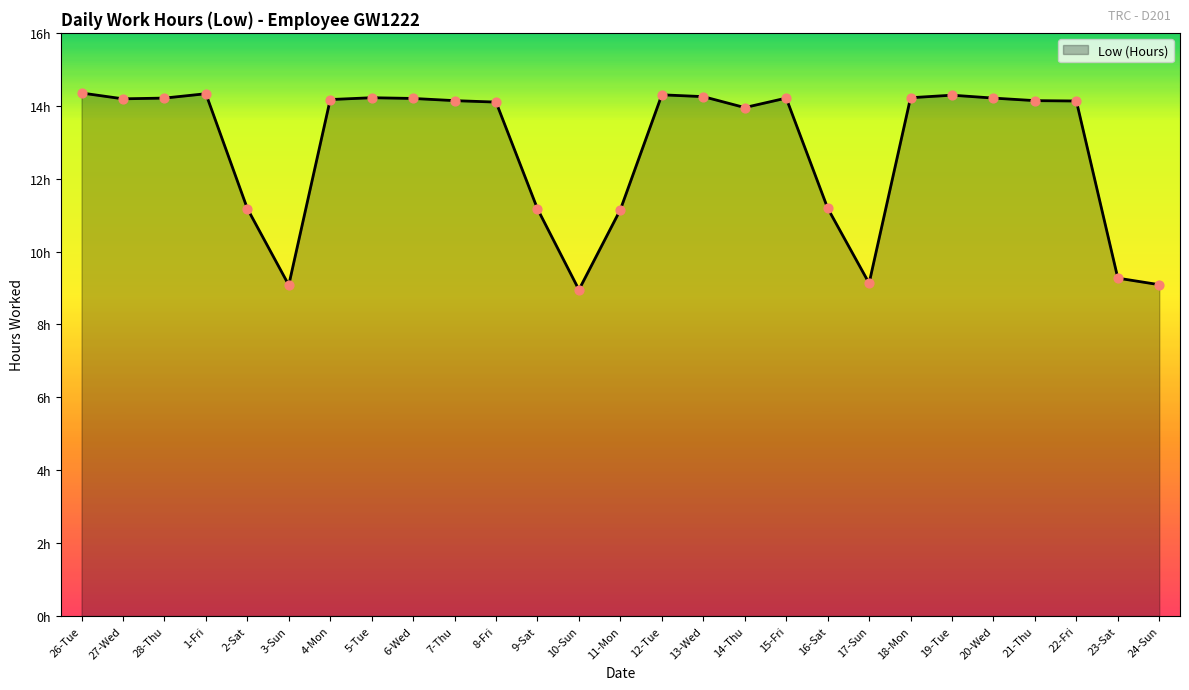

Which has a higher value, 27-Wed or 9-Sat?

27-Wed